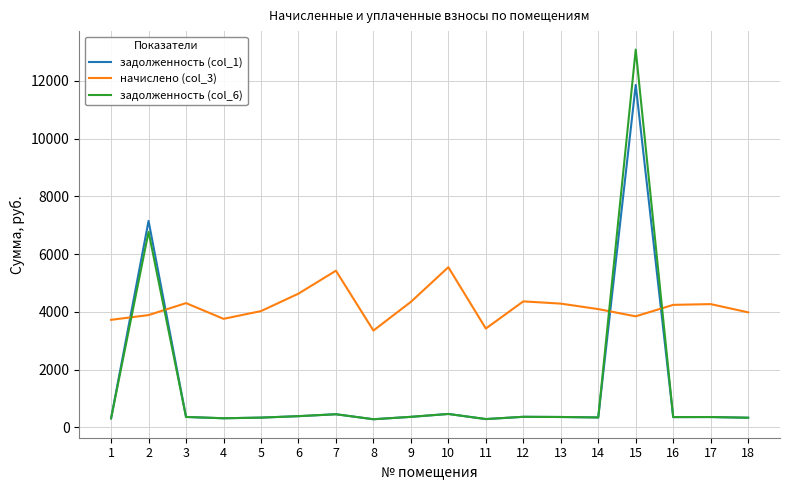

How many lines are shown in the chart?

3